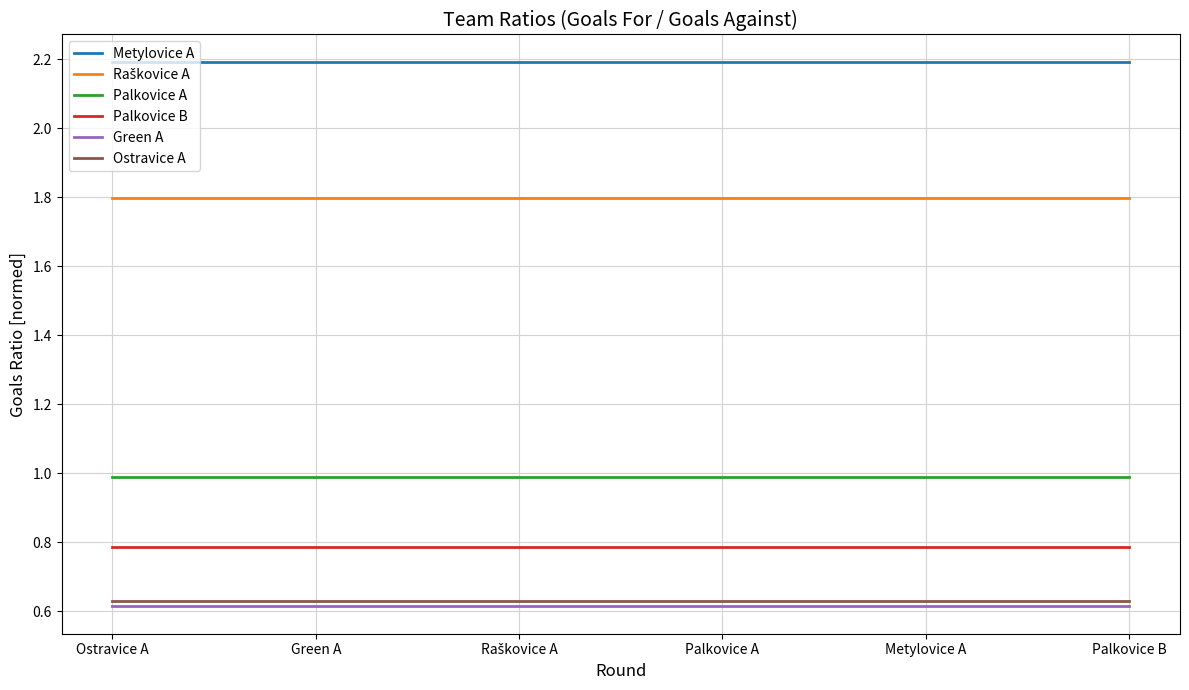

What is the total value across all series at Palkovice A?

7.0